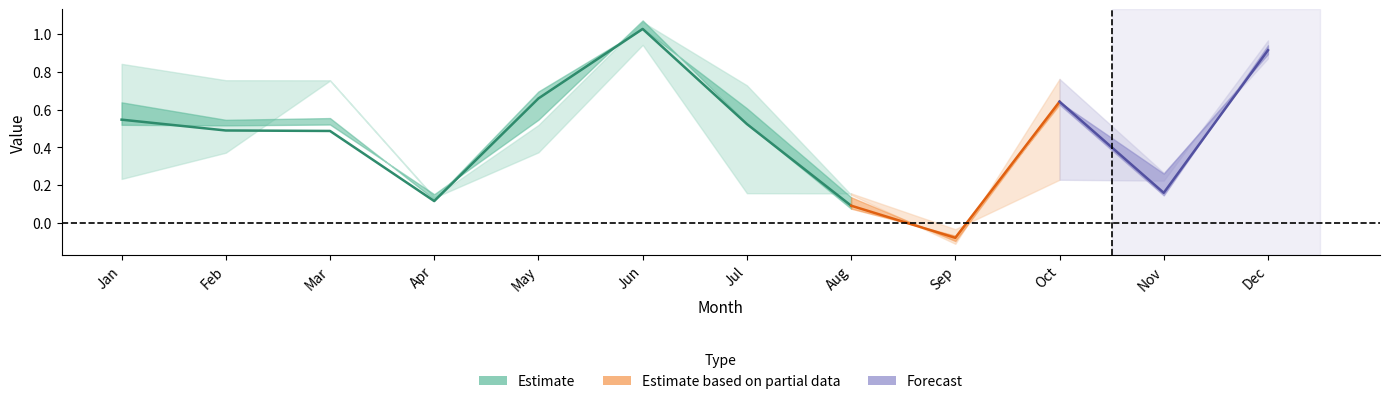

In pct50, how many points are lower than both neighbors (excluding endpoints)?

3